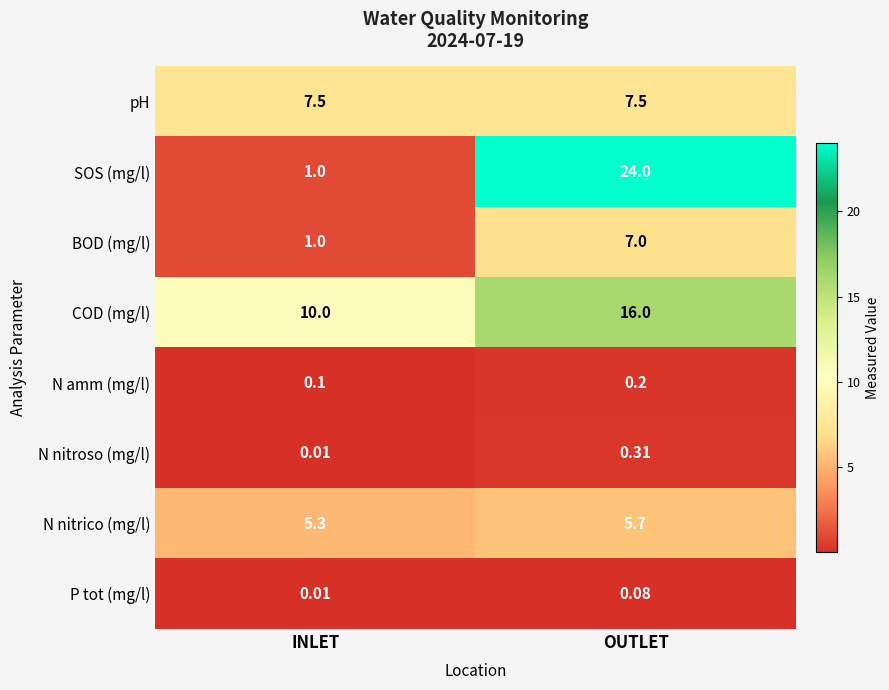

Which series has the widest spread of values?

SOS (mg/l)